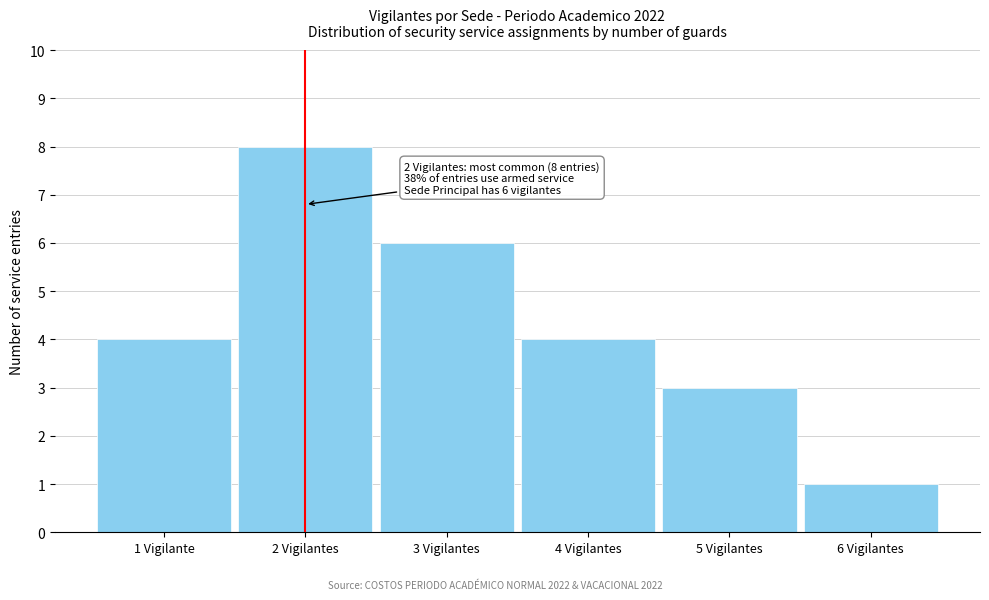

Reading left to right, what are all the values shown in this chart?

4	8	6	4	3	1